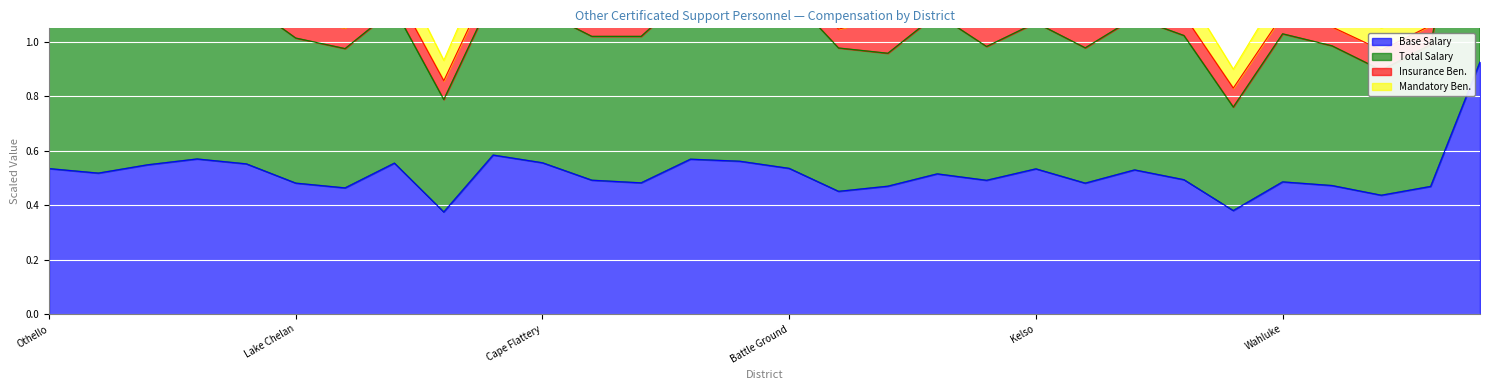

Reading left to right, extract all data points from this chart.

Base Salary: 0.5	0.5	0.5	0.6	0.6	0.5	0.5	0.6	0.4	0.6	0.6	0.5	0.5	0.6	0.6	0.5	0.5	0.5	0.5	0.5	0.5	0.5	0.5	0.5	0.4	0.5	0.5	0.4	0.5	0.9
Total Salary: 1.2	1.1	1.1	1.2	1.1	1.0	1.0	1.1	0.8	1.2	1.1	1.0	1.0	1.2	1.2	1.2	1.0	1.0	1.1	1.0	1.1	1.0	1.1	1.0	0.8	1.0	1.0	0.9	1.0	1.9